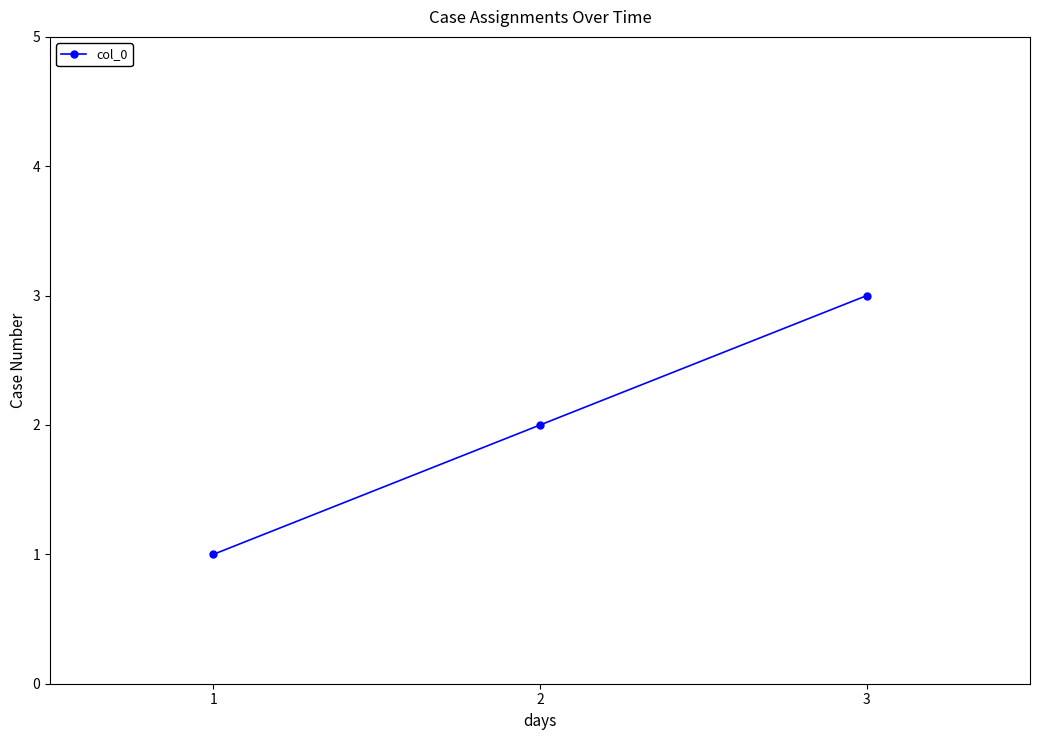

Is this an area chart (filled region under the line)?

No